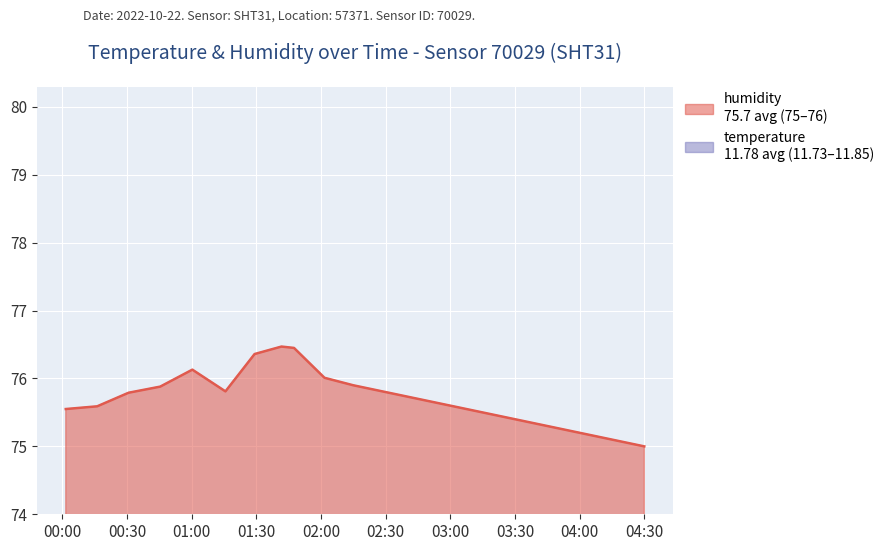

True or false: humidity and temperature intersect in this chart.

False